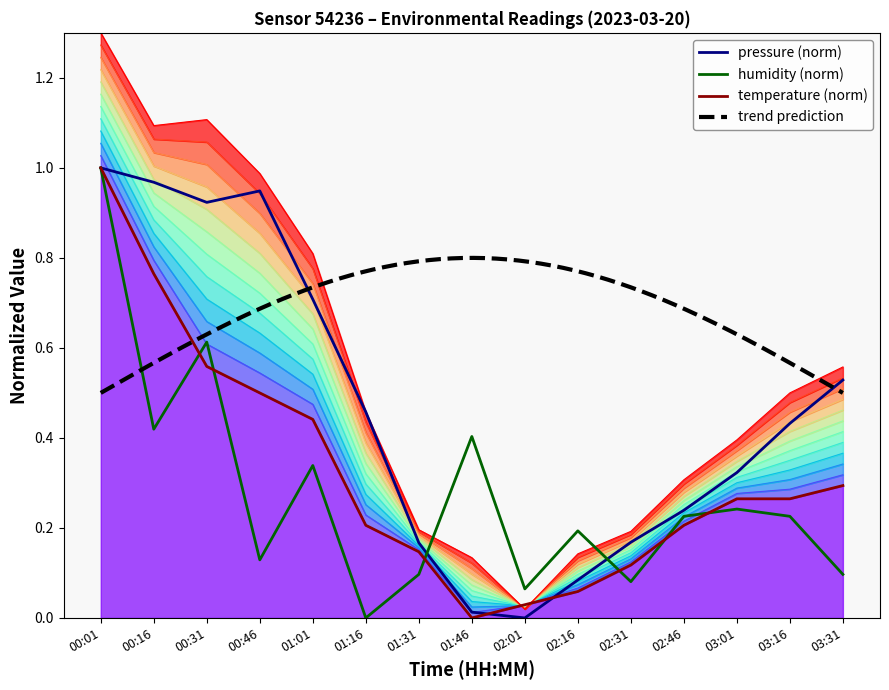

How many interior local valleys does the humidity series have?

5